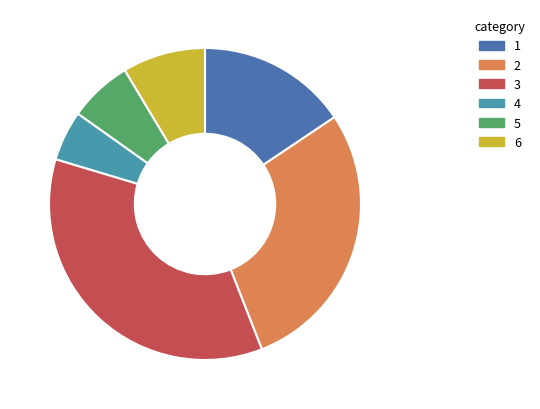

How many slices are in this pie chart?

6